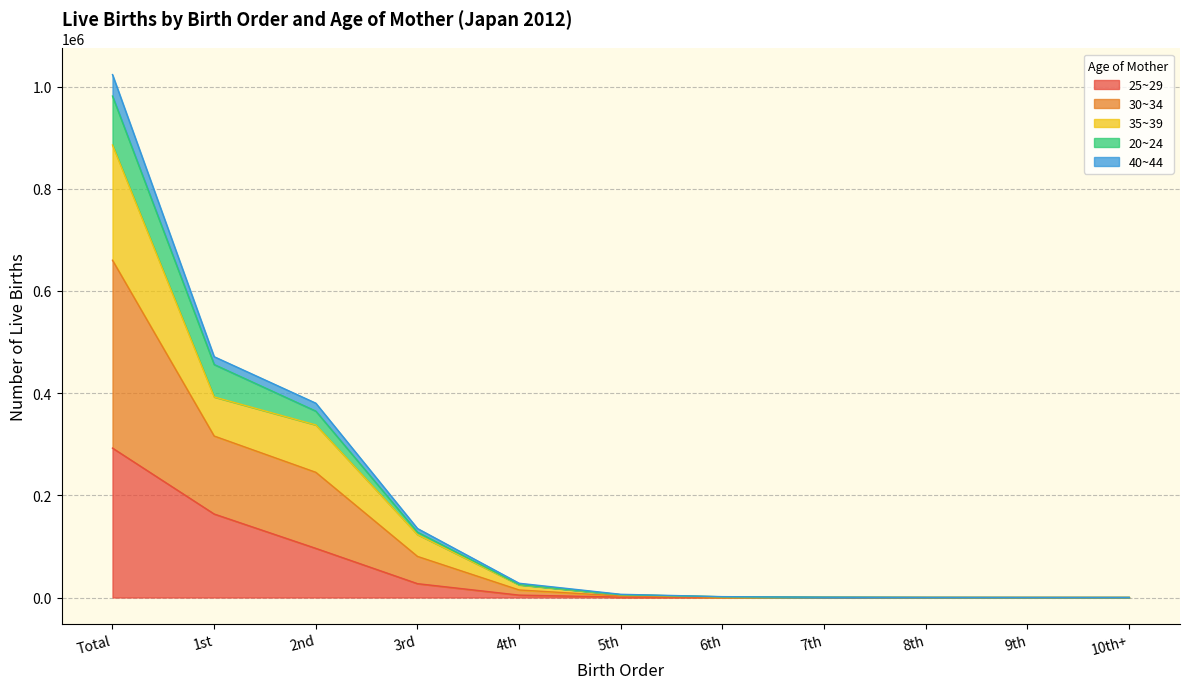

Is it true that 40~44 equals 55 at 10th+?

False